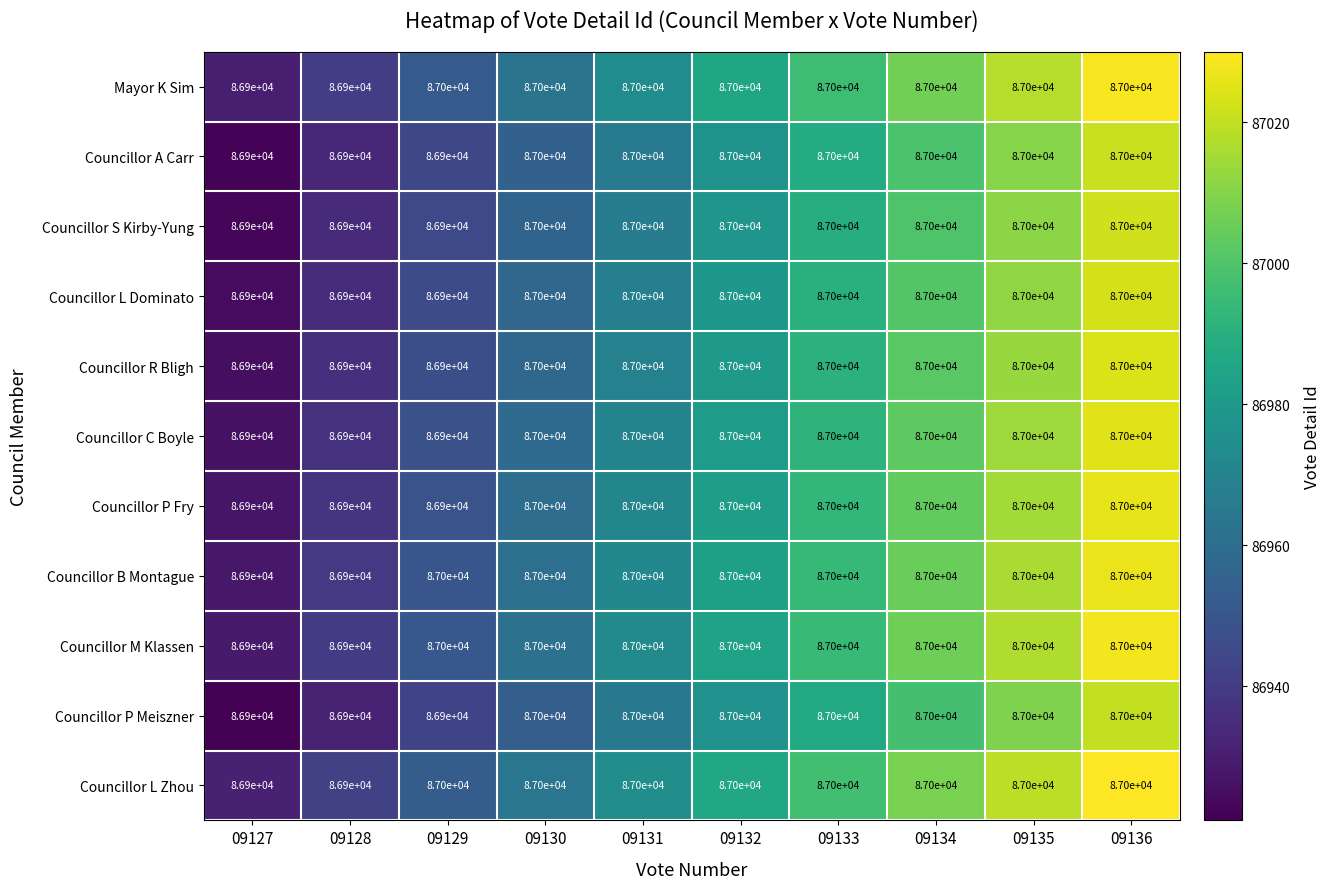

What is the difference between the maximum and minimum values in the Councillor C Boyle series?

100